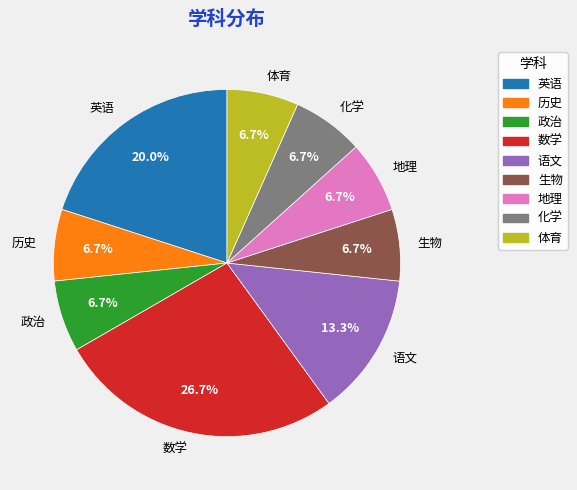

Which category has the biggest portion of the pie?

数学